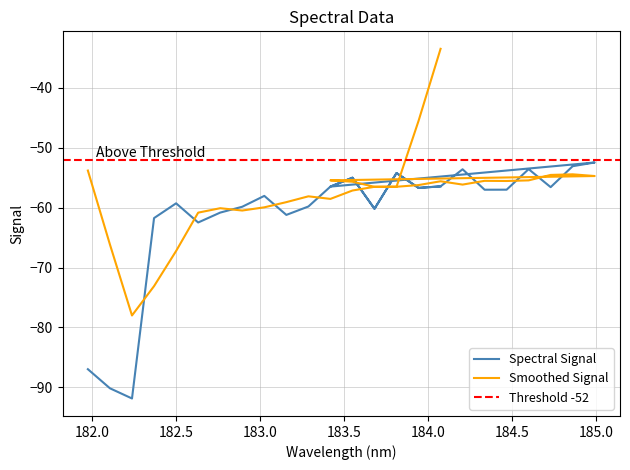

Does the chart have visible grid lines?

Yes